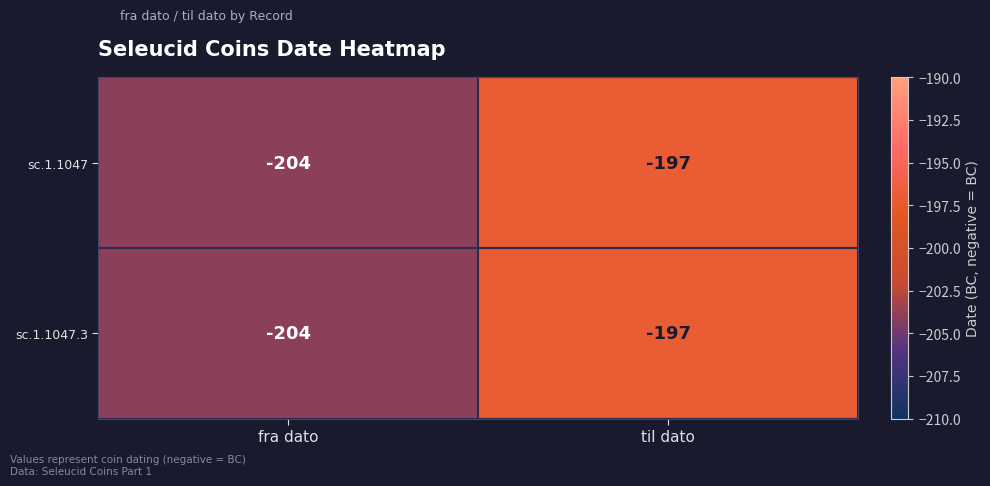

Rank the categories by sc.1.1047.3 value from highest to lowest.

til dato, fra dato